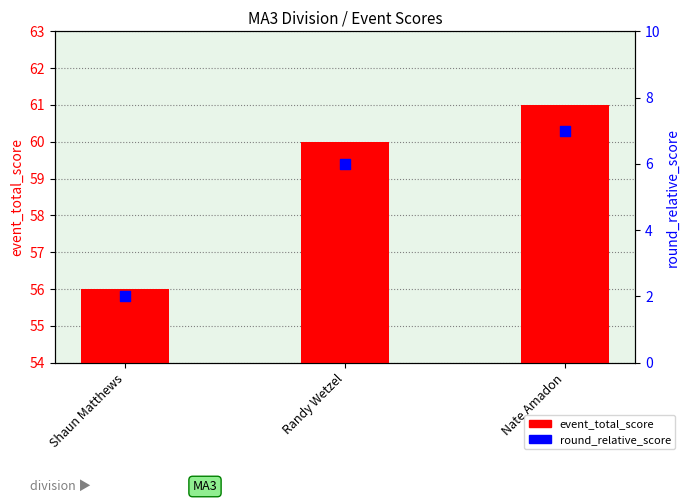

Which series contains the lowest Y value?

round_relative_score